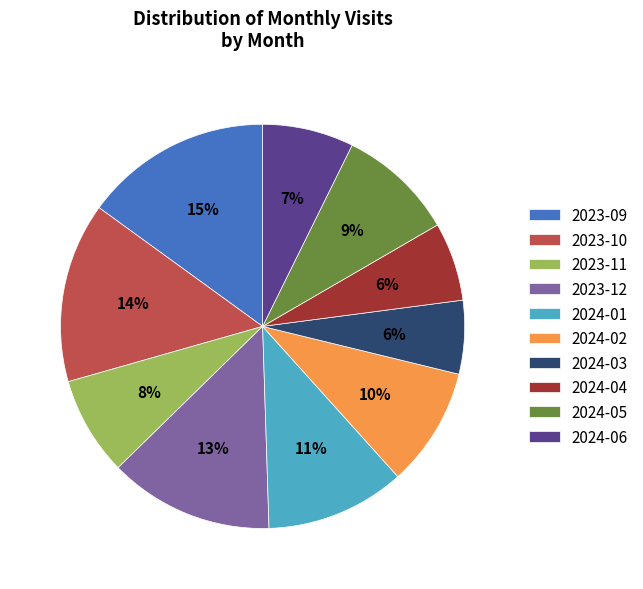

Is 2024-04 the majority of the pie?

No